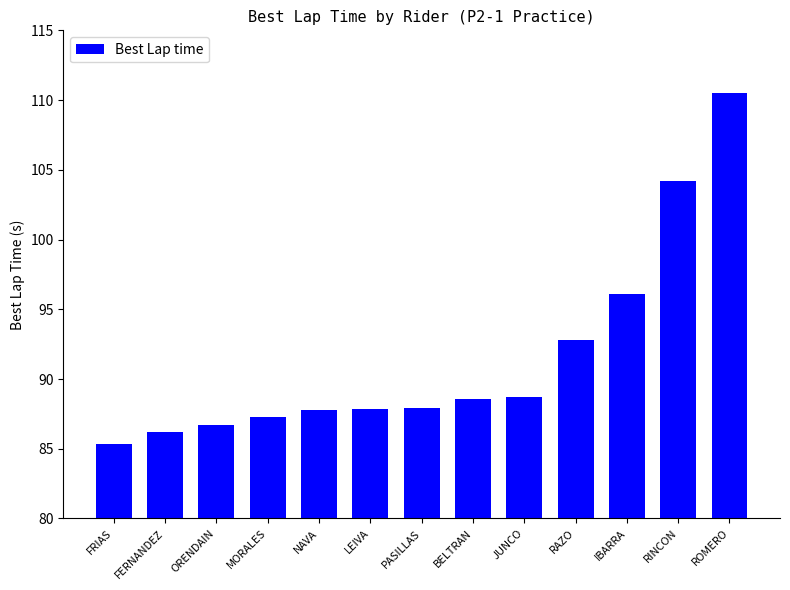

What is the average value?

91.5